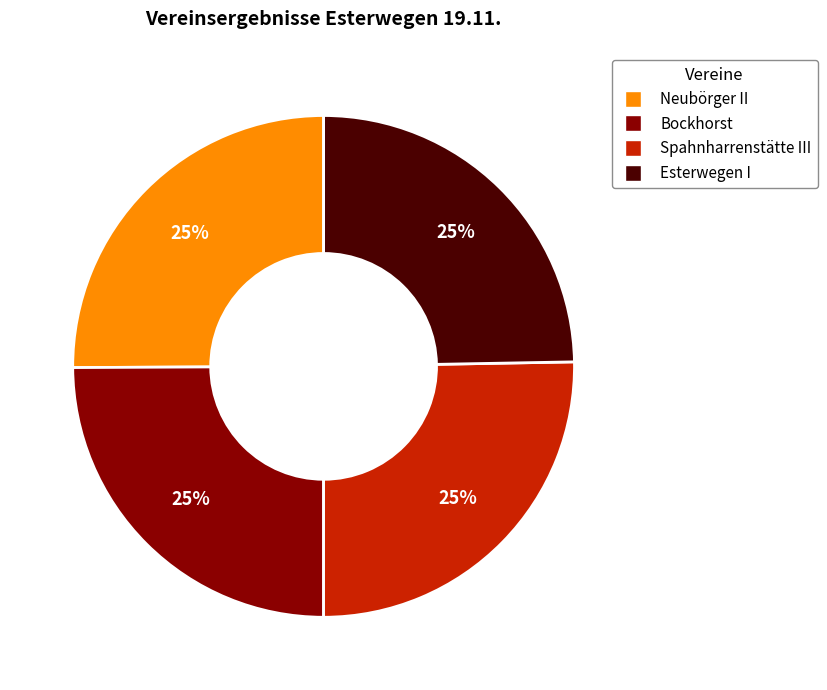

To the nearest percent, what portion does Esterwegen I represent?

25%